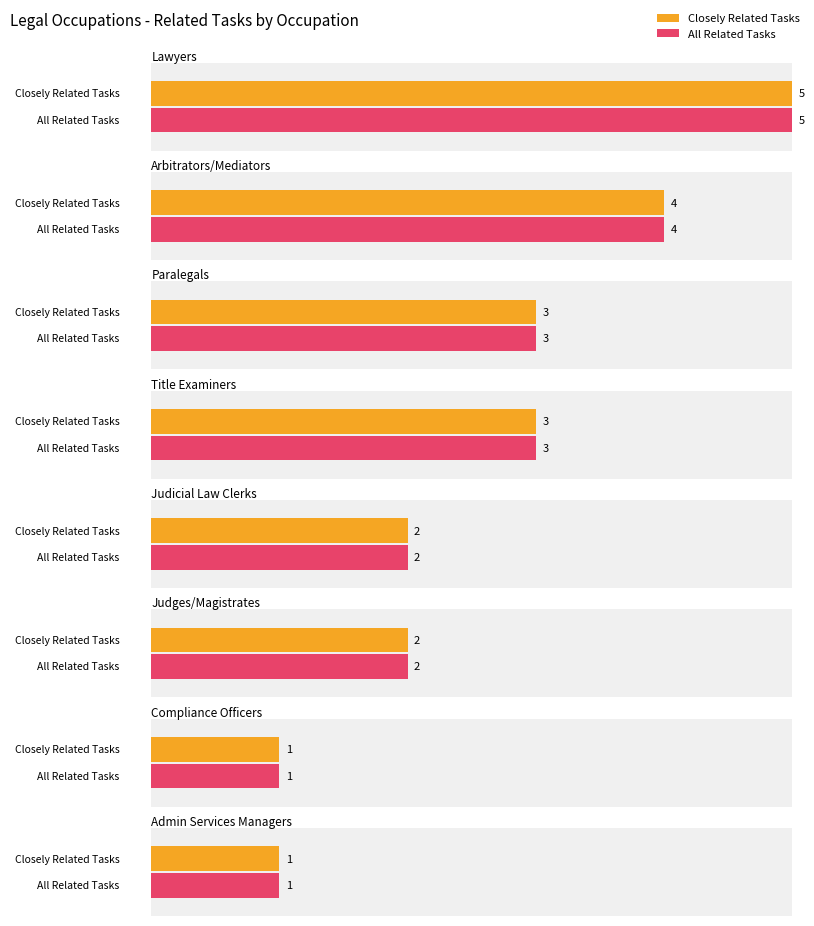

What is the value of the Closely Related Tasks bar at the 1st from the left?

5